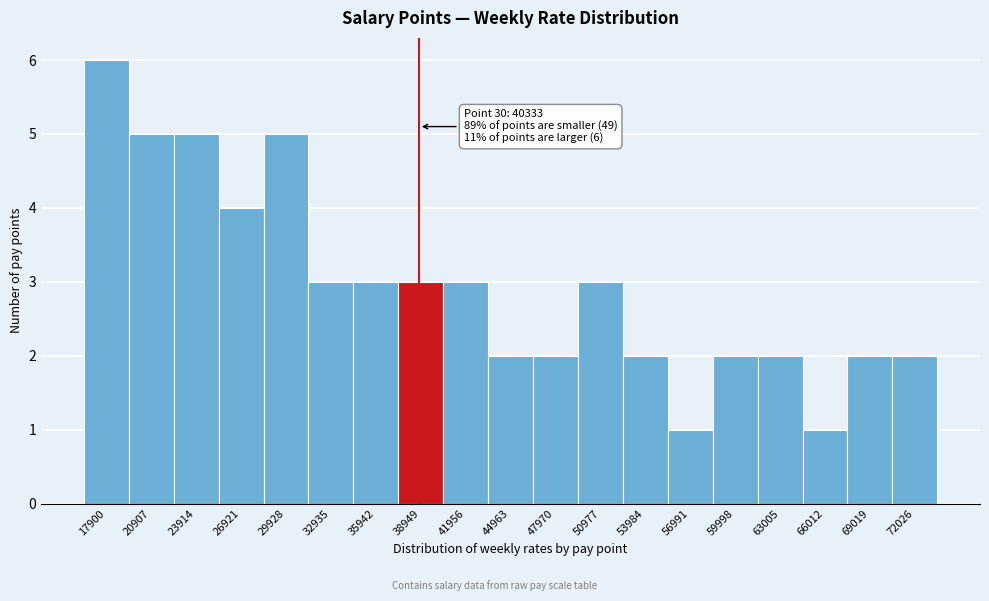

Reading left to right, transcribe all the data shown in this chart.

17900=6	20907=5	23914=5	26921=4	29928=5	32935=3	35942=3	38949=3	41956=3	44963=2	47970=2	50977=3	53984=2	56991=1	59998=2	63005=2	66012=1	69019=2	72026=2